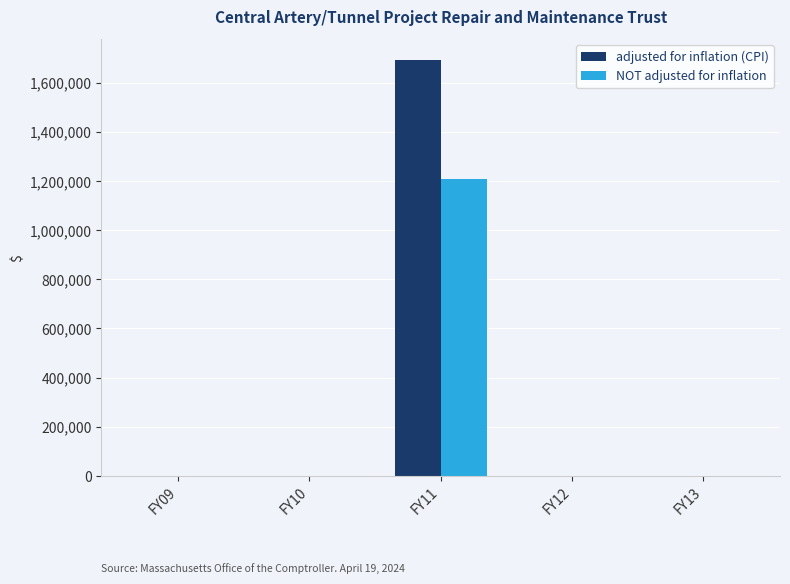

Reading left to right, transcribe all the data shown in this chart.

adjusted for inflation (CPI): FY09=0	FY10=0	FY11=1691673	FY12=0	FY13=0
NOT adjusted for inflation: FY09=0	FY10=0	FY11=1208671	FY12=0	FY13=0